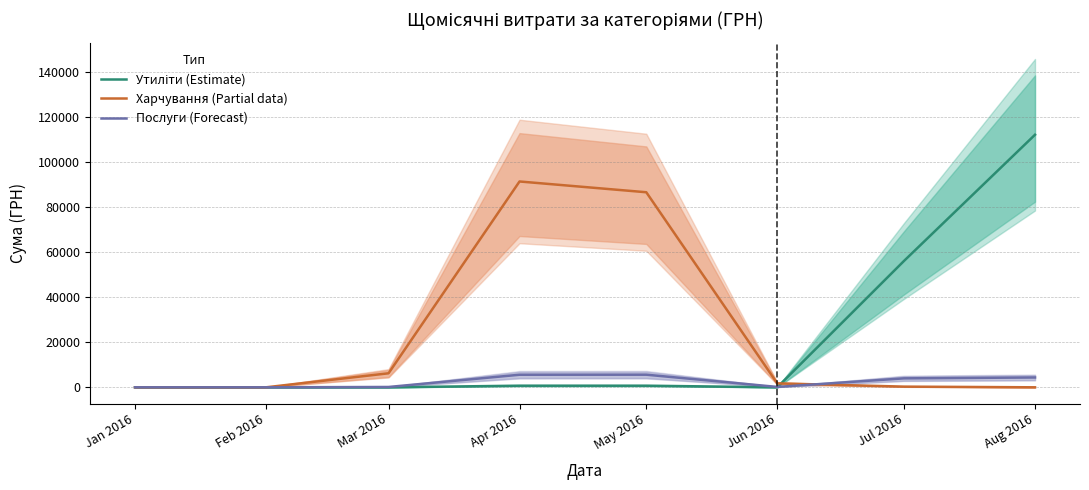

What are all the series names shown in the legend?

Утиліти (Estimate), Харчування (Partial data), Послуги (Forecast)